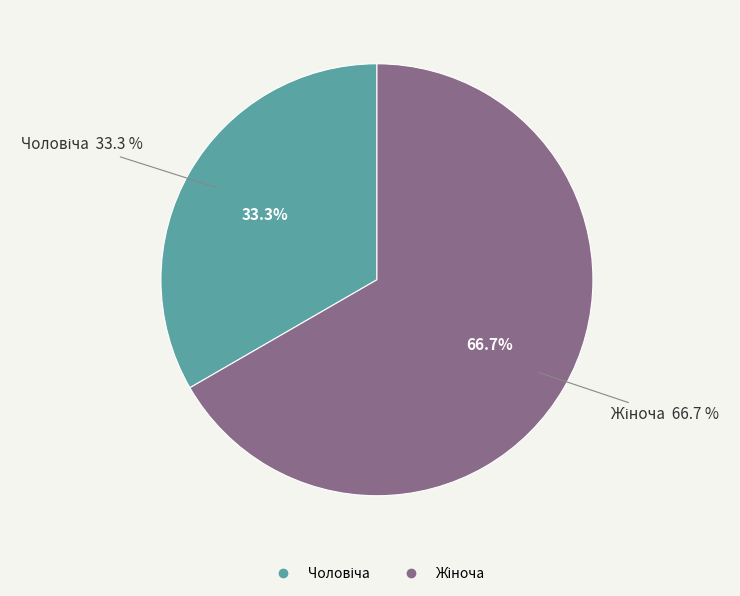

Between Чоловіча and Жіноча, which is larger?

Жіноча